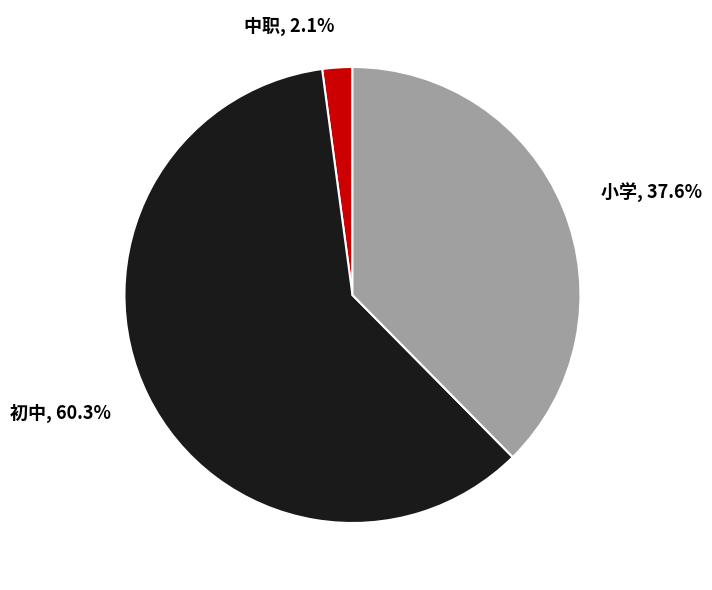

How many segments does this pie chart have?

3